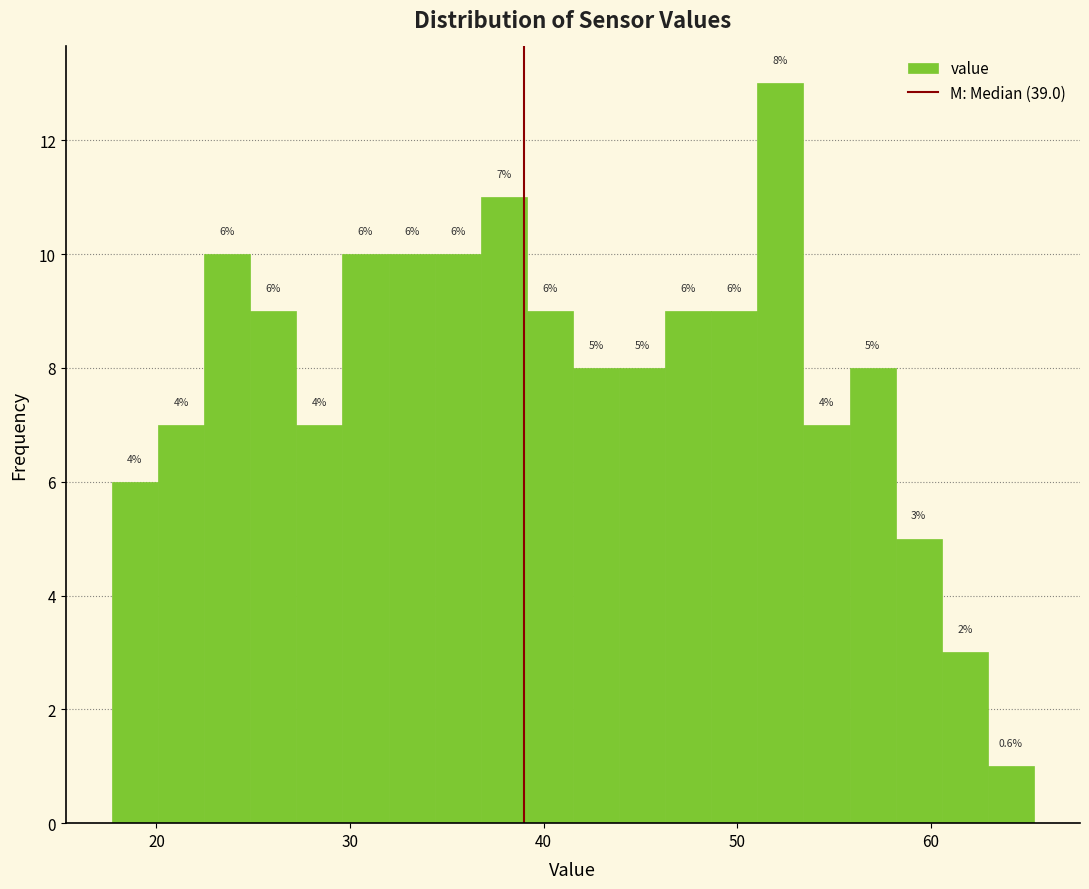

Read against the x-axis, roughly where is the centre of the tallest bar?

52